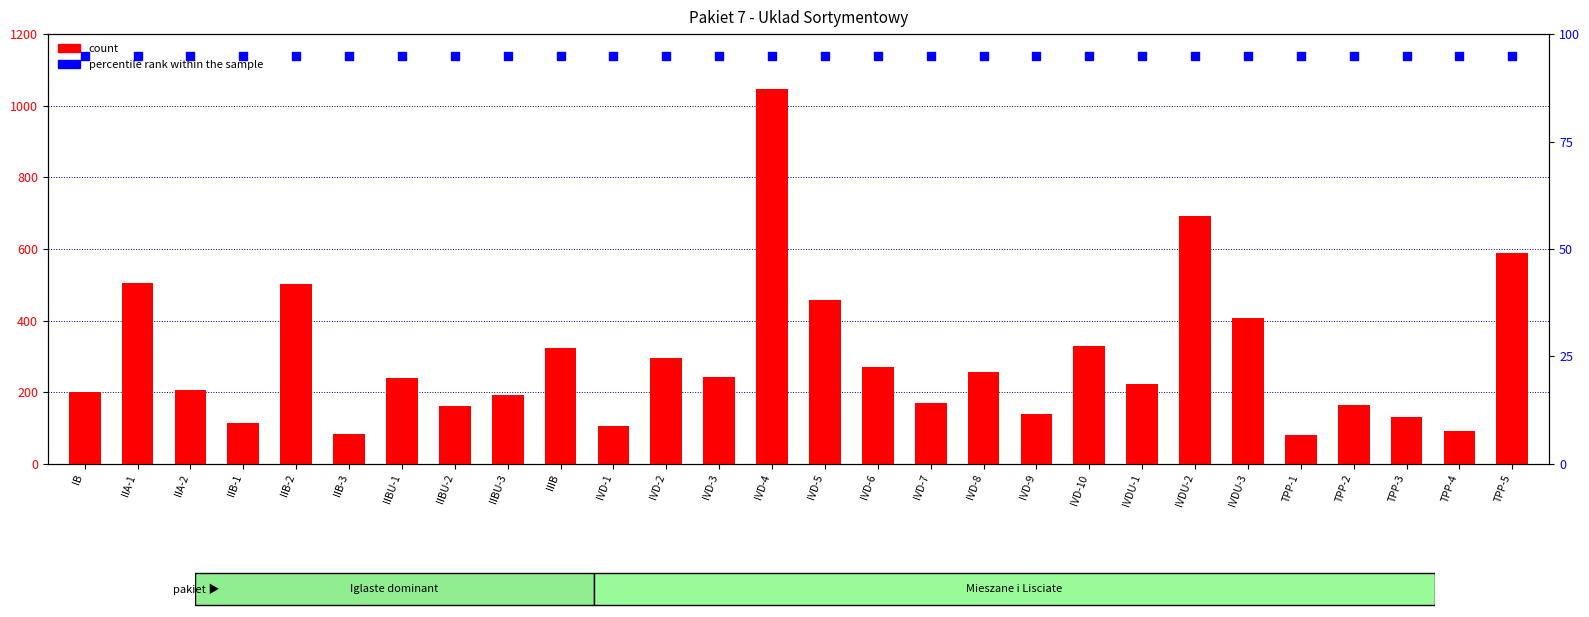

Which series reaches the maximum Y coordinate?

count